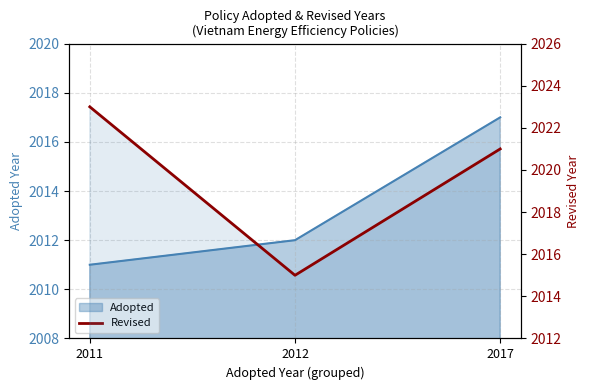

Where is the data nearest to the value 2019?

2017